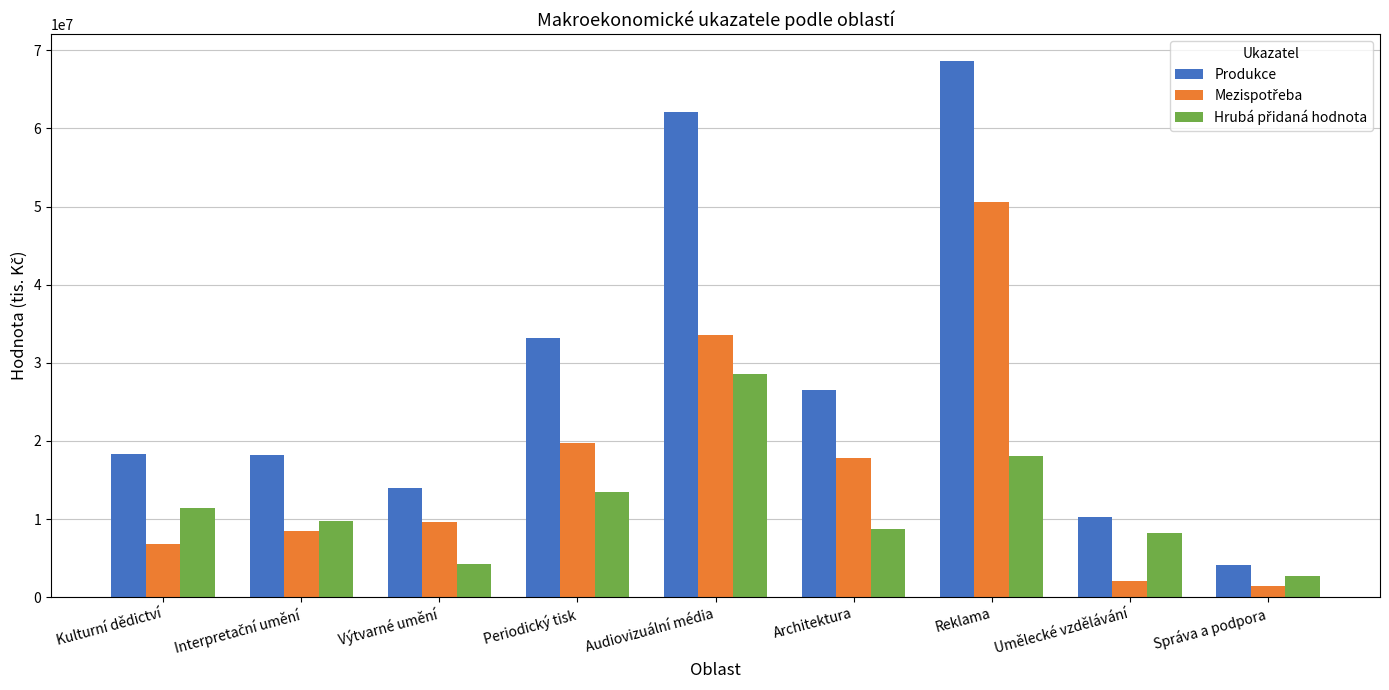

True or false: Produkce has a value of 12727872 at Periodický tisk.

False